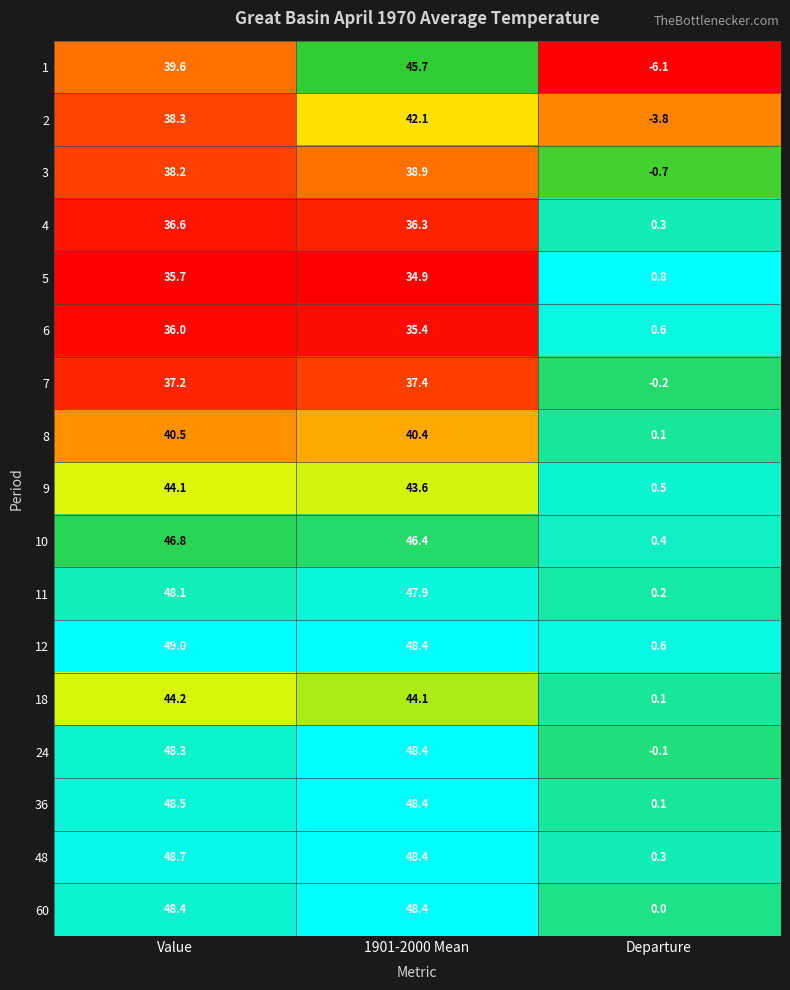

What is the difference between the 36 values at Value and Departure?

48.4